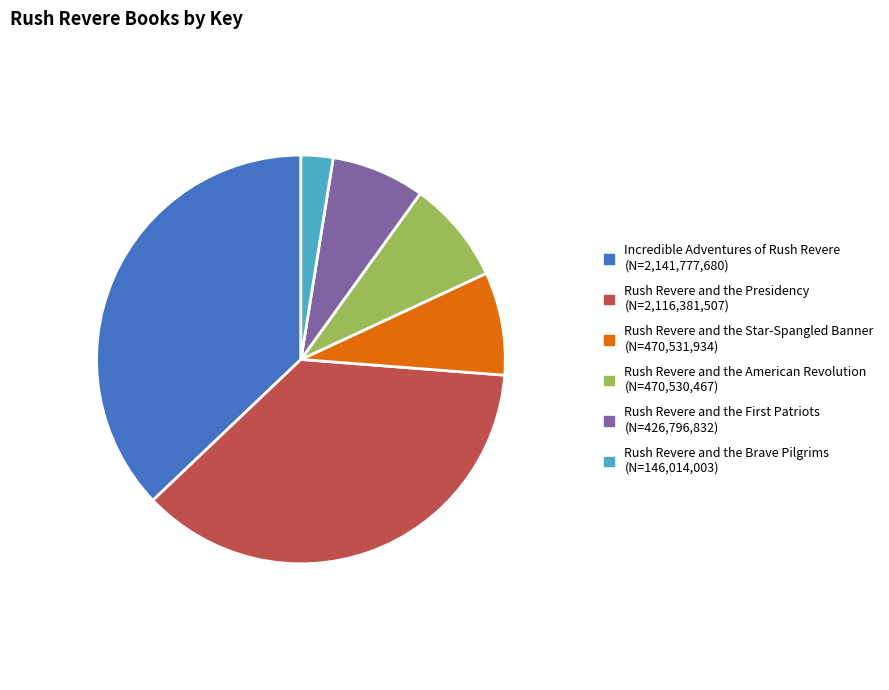

Does any single category account for the majority?

No